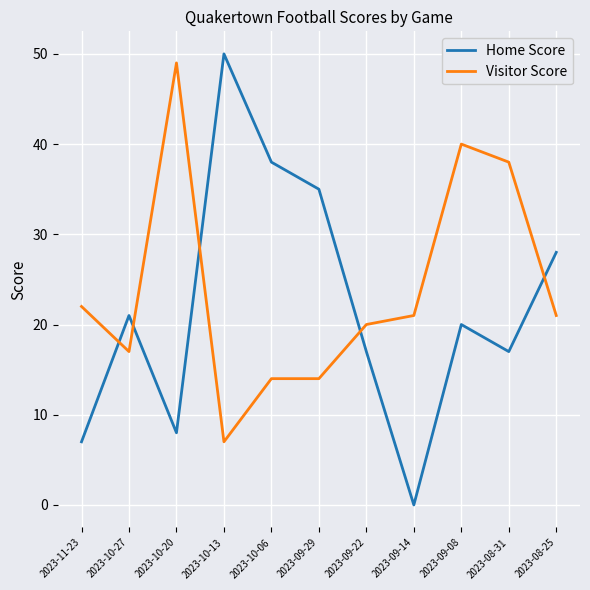

The Visitor Score series shows 20 at 2023-09-22. True or false?

True